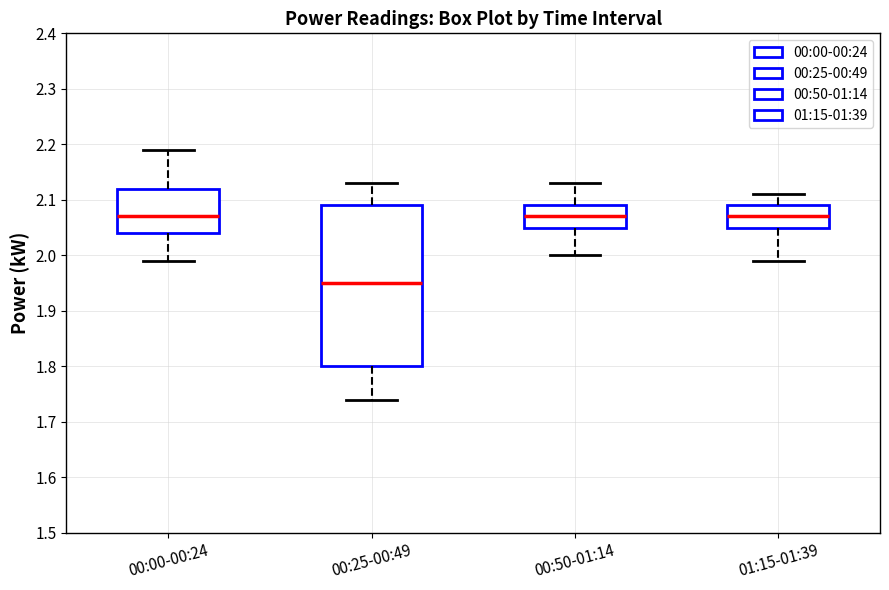

Which box's median line is the lowest?

00:25-00:49